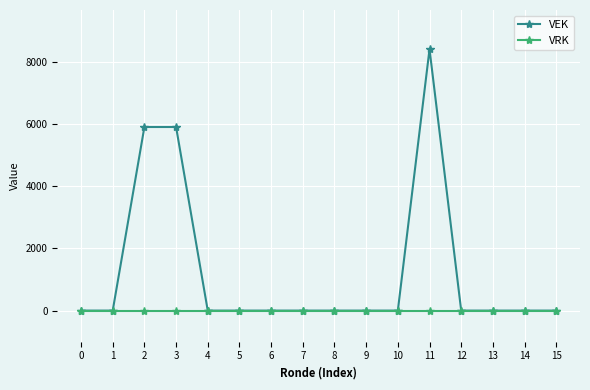

At which category is the sum across all series the highest?

11